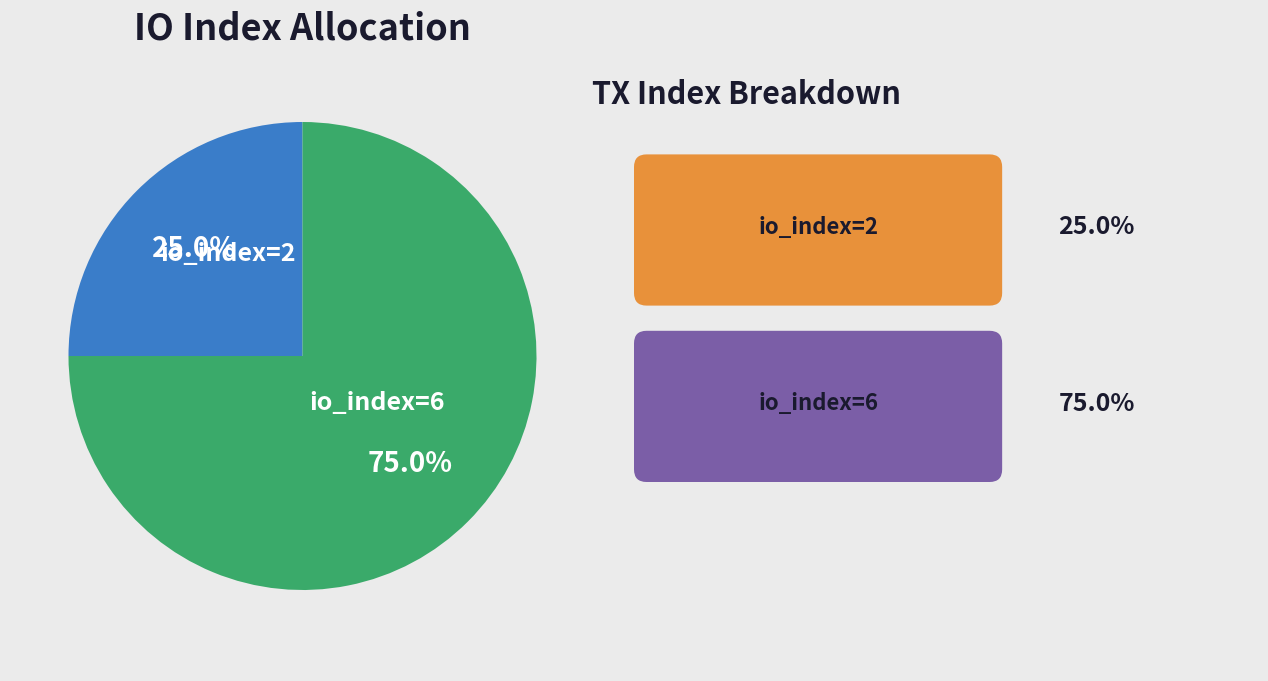

True or false: io_index=2 accounts for 25% of the total.

True